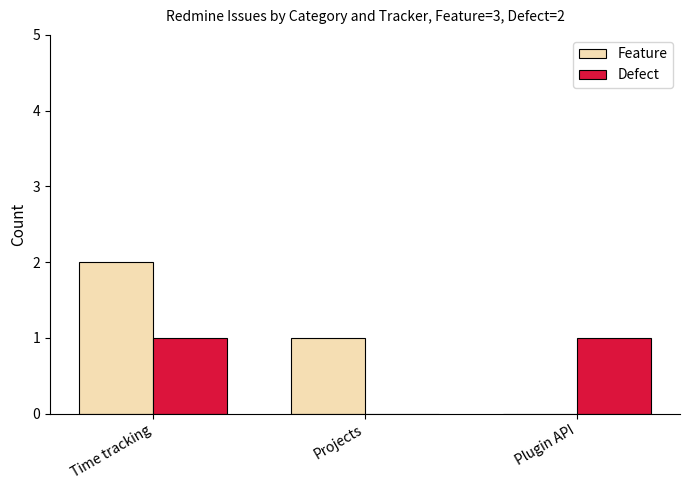

At which category is the sum across all series the highest?

Time tracking